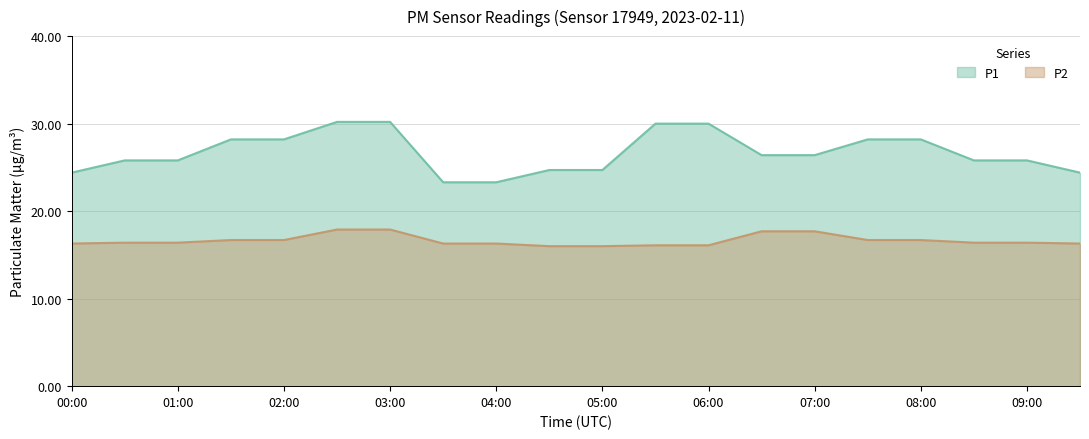

Read the P2 value at 04:30.

16.0